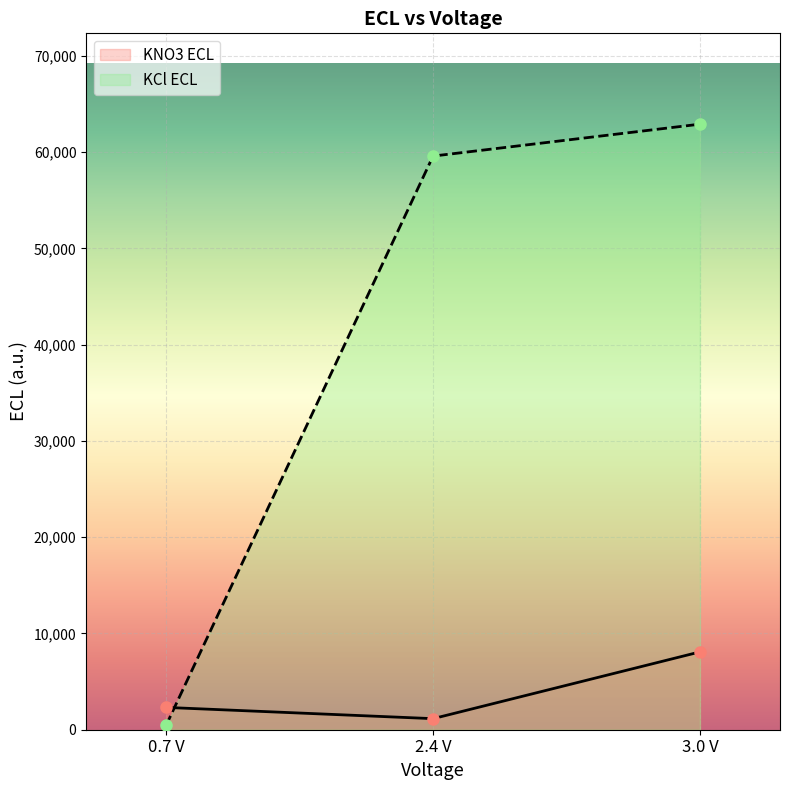

How many data points in KNO3 ECL are above 2317?

2